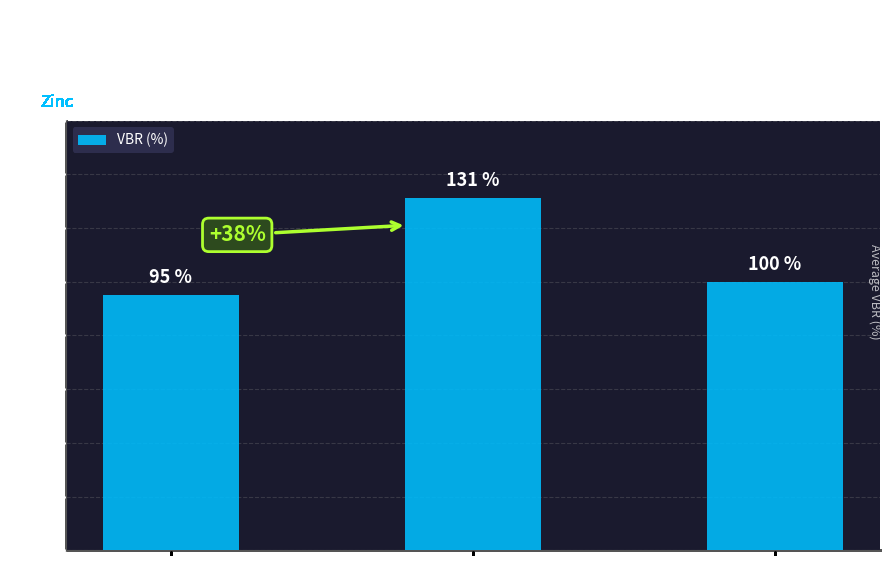

How many bars are there in total?

3